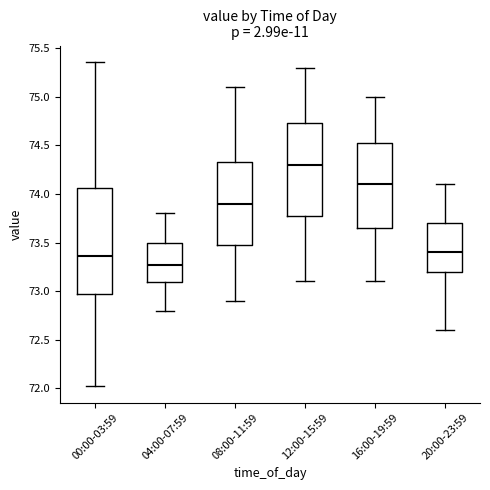

Which box's median line is the highest?

12:00-15:59